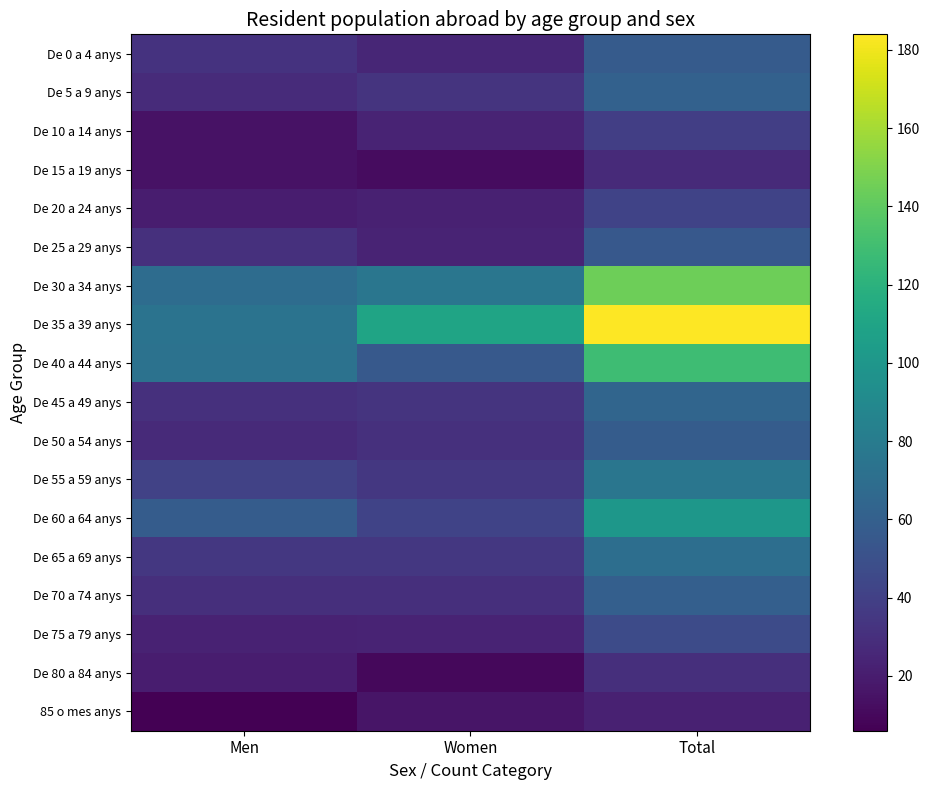

What is the difference between the maximum and minimum values in the De 20 a 24 anys series?

22